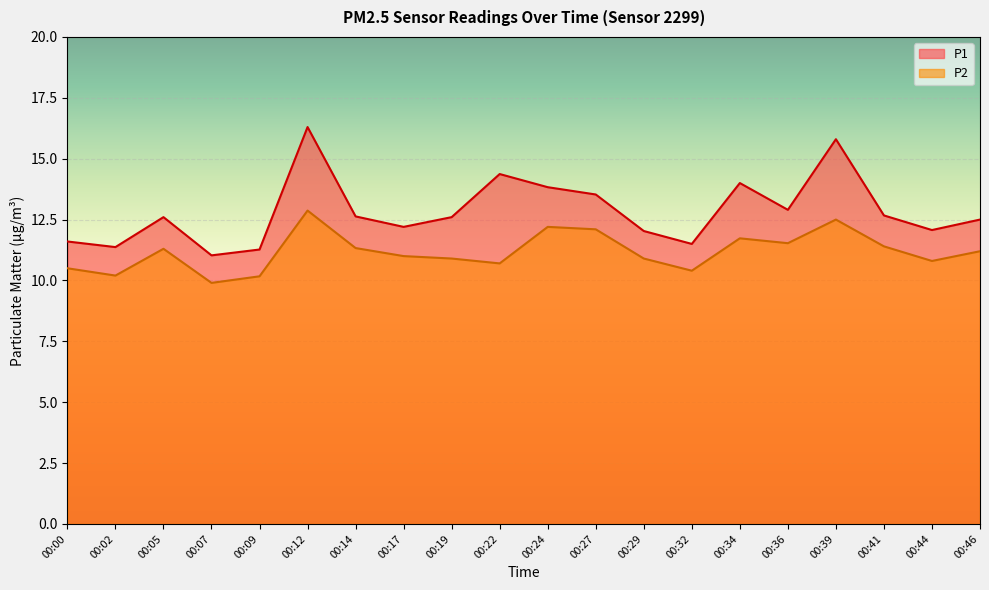

At which label does P2 reach its peak?

00:12